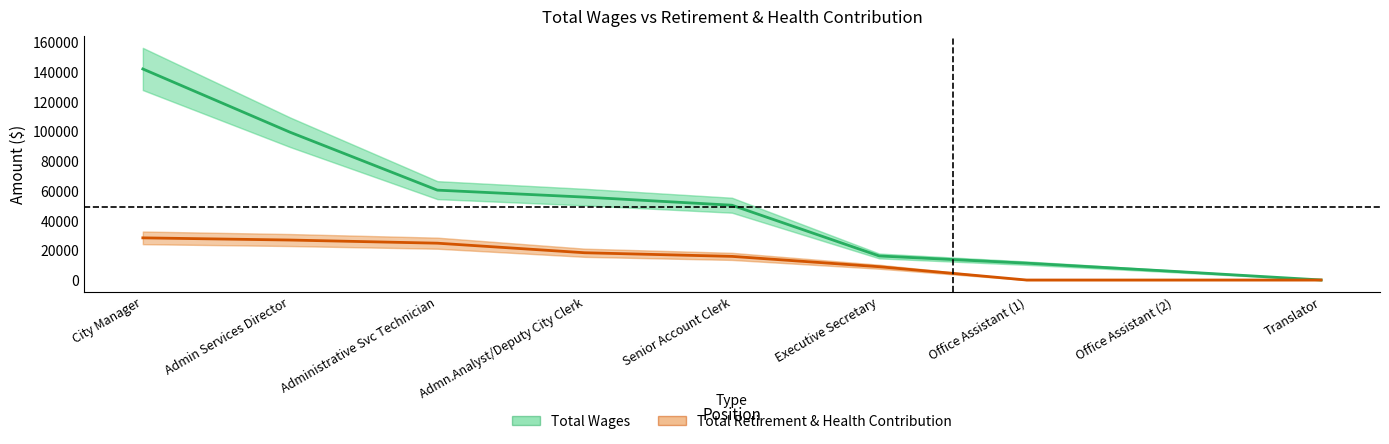

What is the sum of the Total Wages values at Office Assistant (1) and Office Assistant (2)?

17158